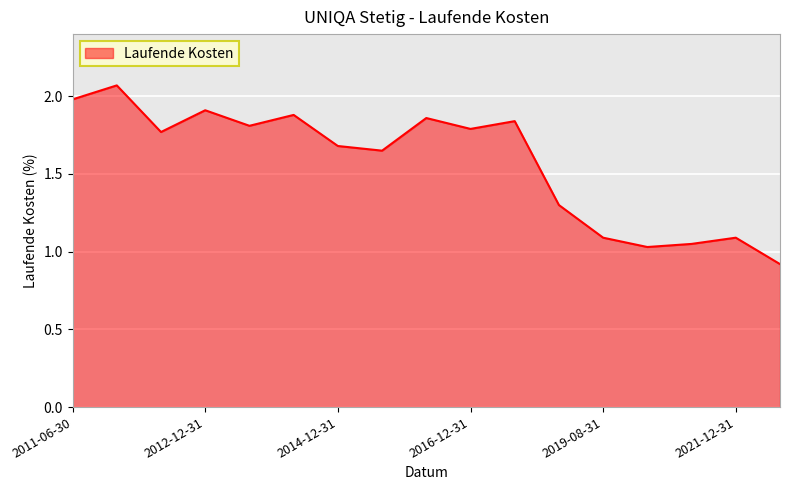

What is the smallest value displayed?

0.9